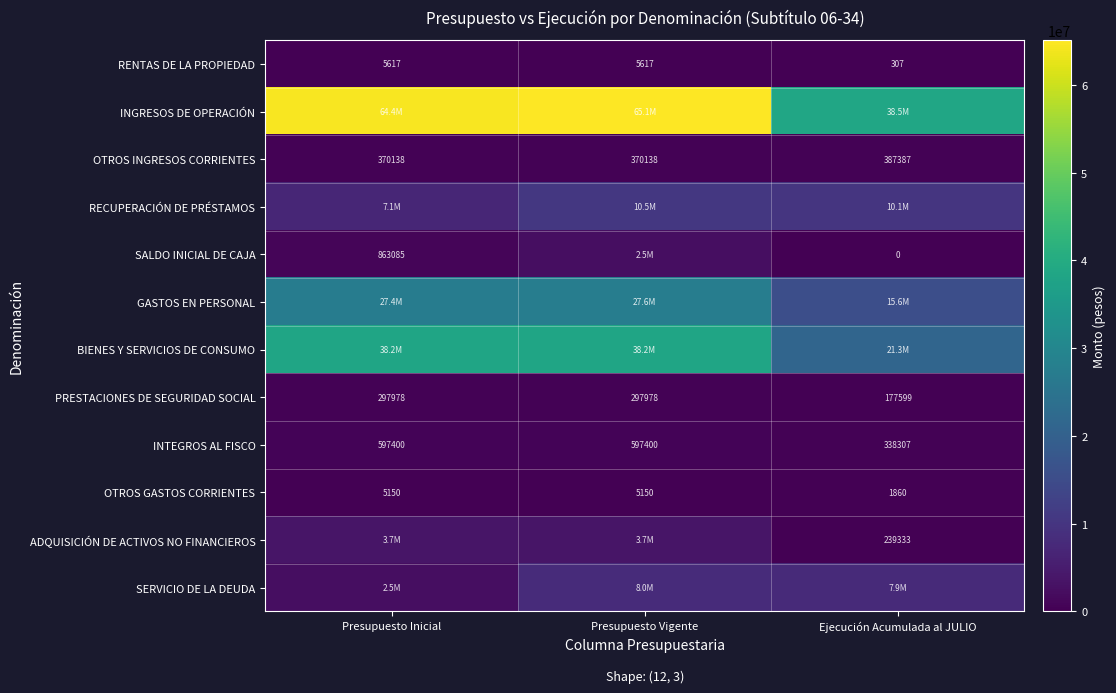

What is the greatest value displayed?

65107816